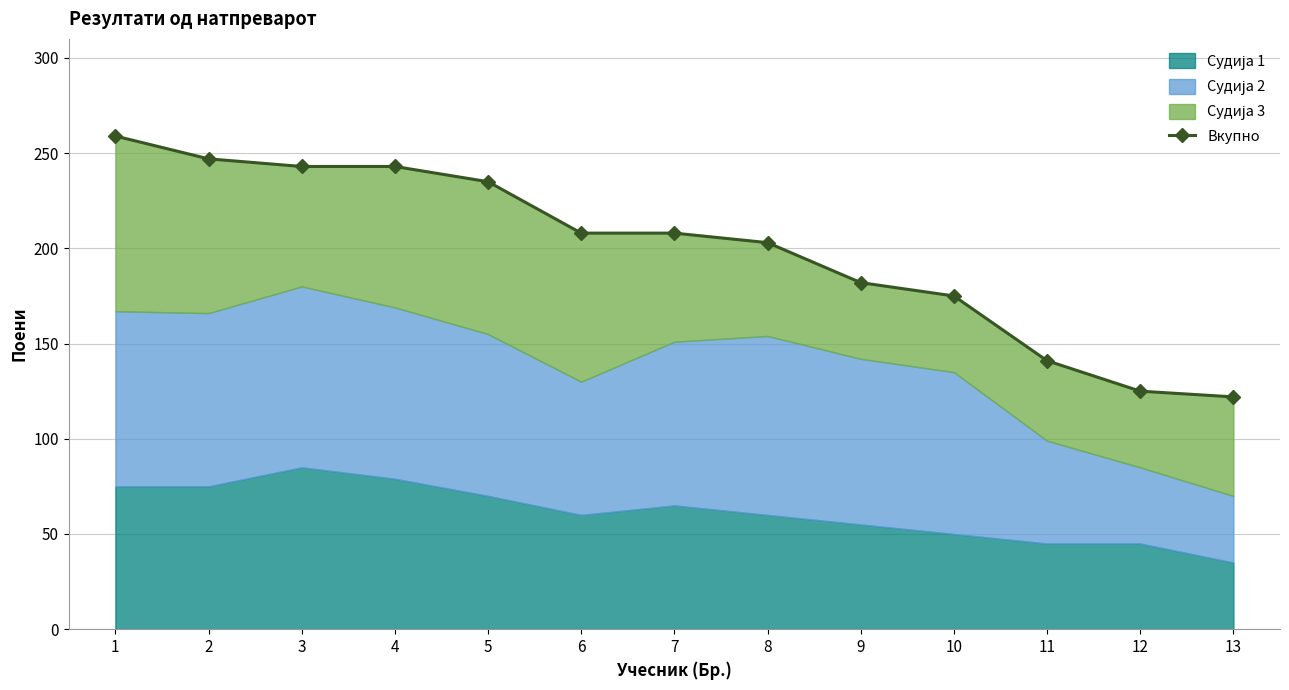

What is the value of the 7th point from the left?

208